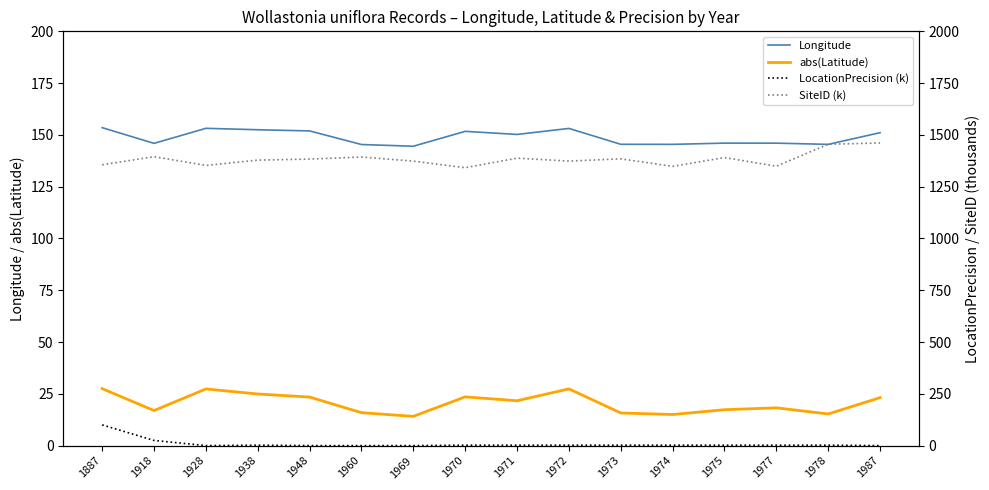

How many values in the Longitude series are below 150?

8